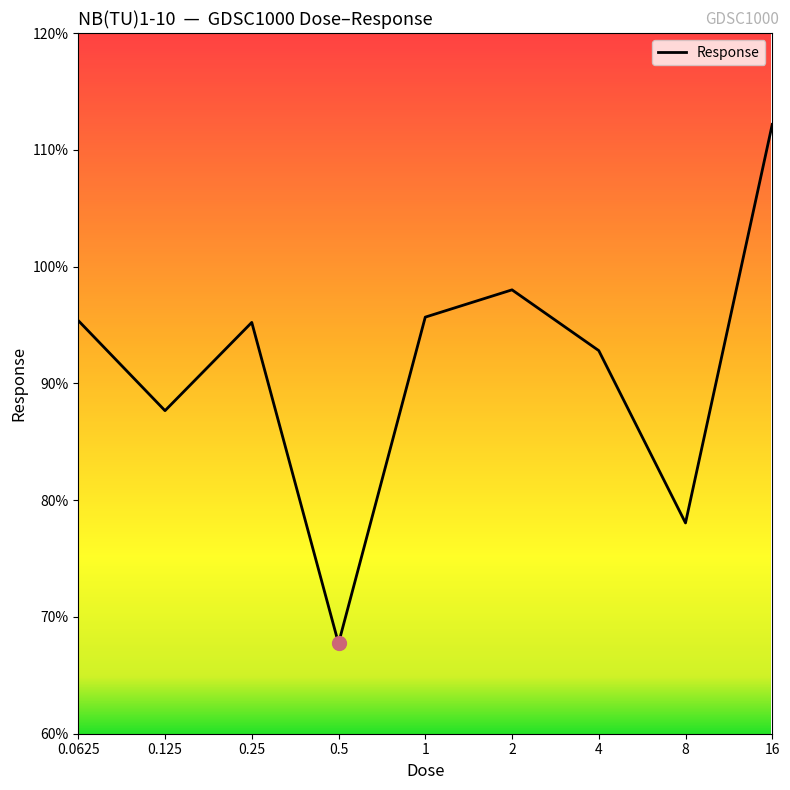

What is the difference between the maximum and minimum values?

44.4